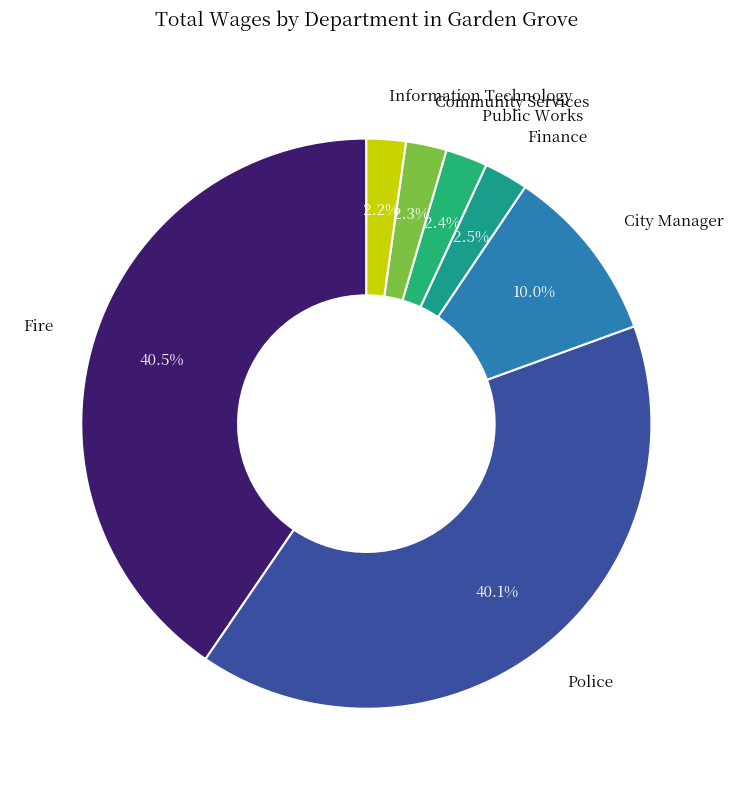

How many segments does this pie chart have?

7